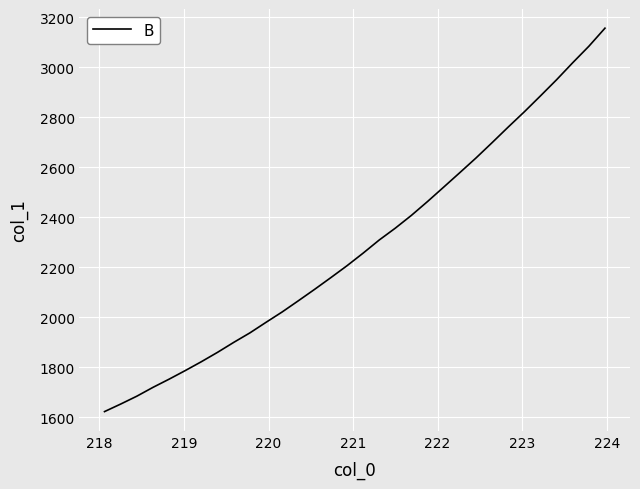

What is the maximum value shown in the chart?

3156.9